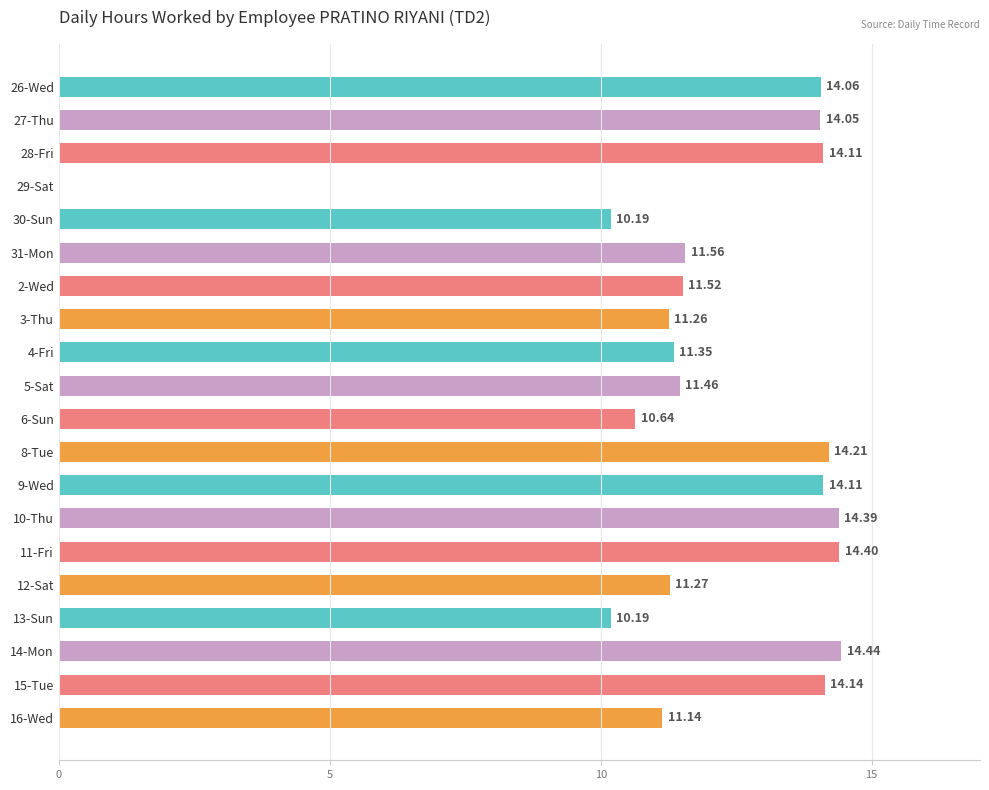

What is the sum of the values at 31-Mon and 5-Sat?

23.0